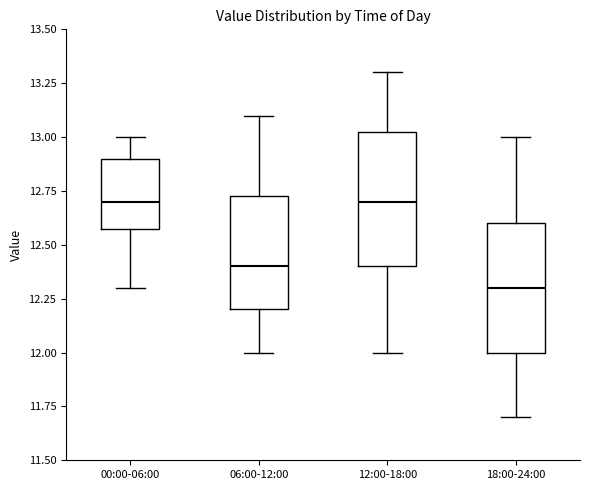

Reading left to right, read every box against the y-axis: the position of its median line, the range the box covers, and the ends of its whiskers. The values are not printed on the chart, so give them approximately, as read against the axis.

00:00-06:00: median 12.70, box 12.60 to 12.90, whiskers 12.30 to 13.00
06:00-12:00: median 12.40, box 12.20 to 12.75, whiskers 12.00 to 13.10
12:00-18:00: median 12.70, box 12.40 to 13.05, whiskers 12.00 to 13.30
18:00-24:00: median 12.30, box 12.00 to 12.60, whiskers 11.70 to 13.00